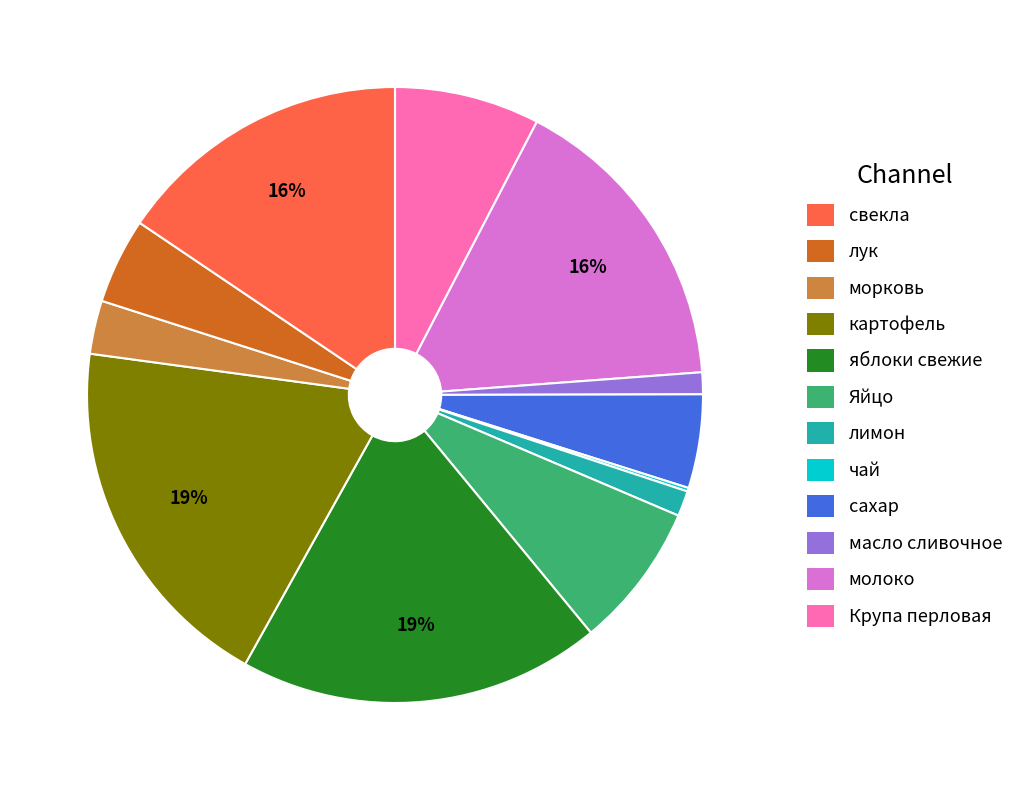

To the nearest percent, what is the average slice percentage?

8%